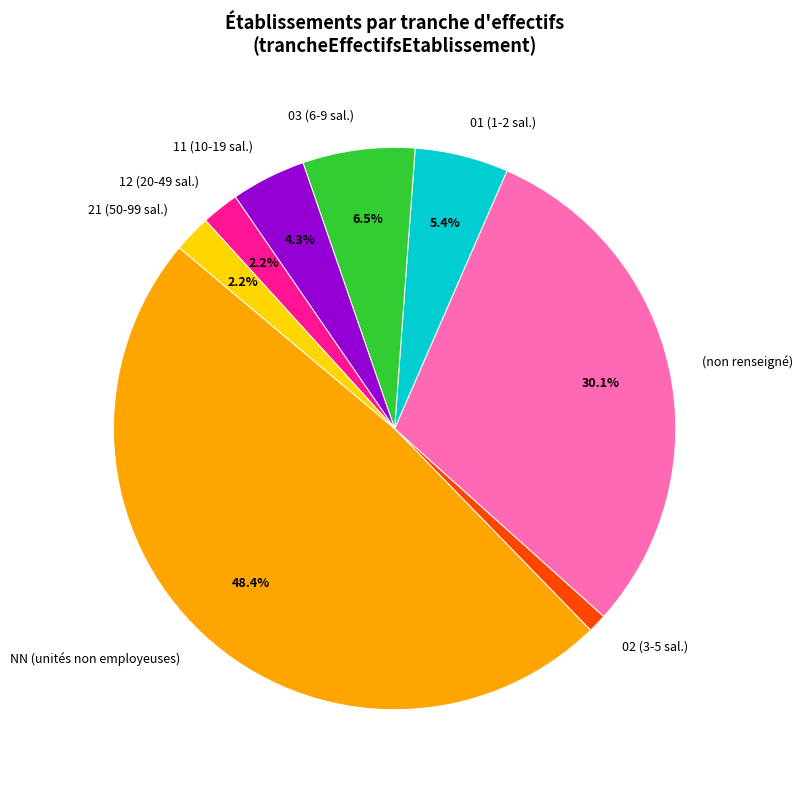

Does 21 (50-99 sal.) represent more than half of the total?

No